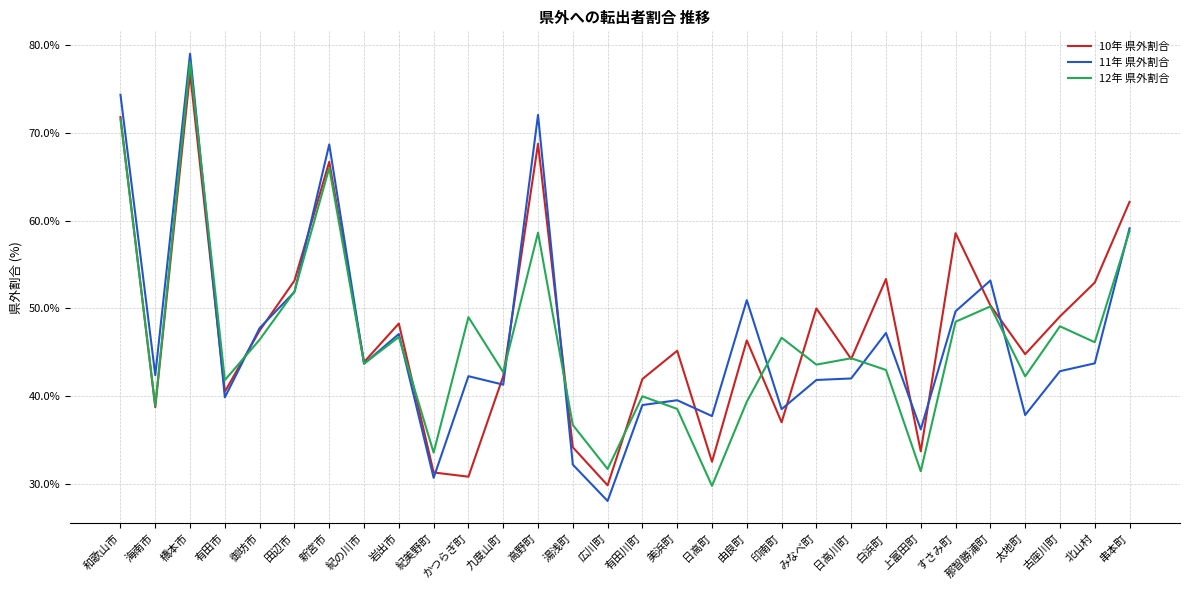

Where is the first local maximum for 10年 県外割合?

橋本市